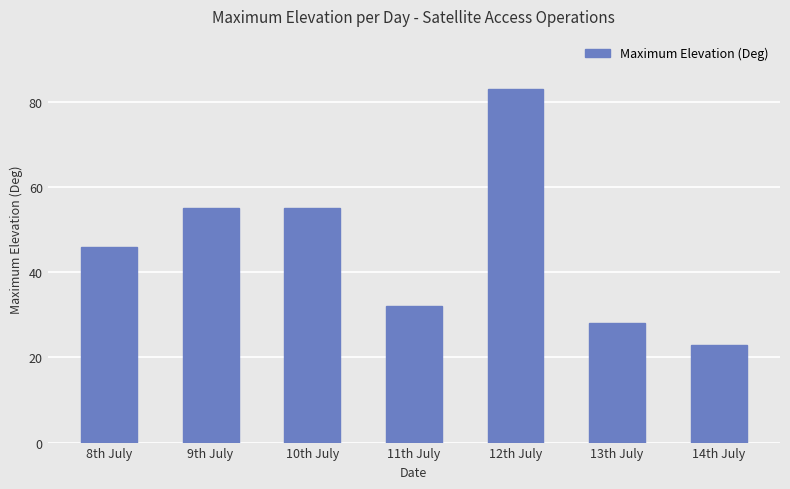

Reading left to right, what are all the values shown in this chart?

46	55	55	32	83	28	23